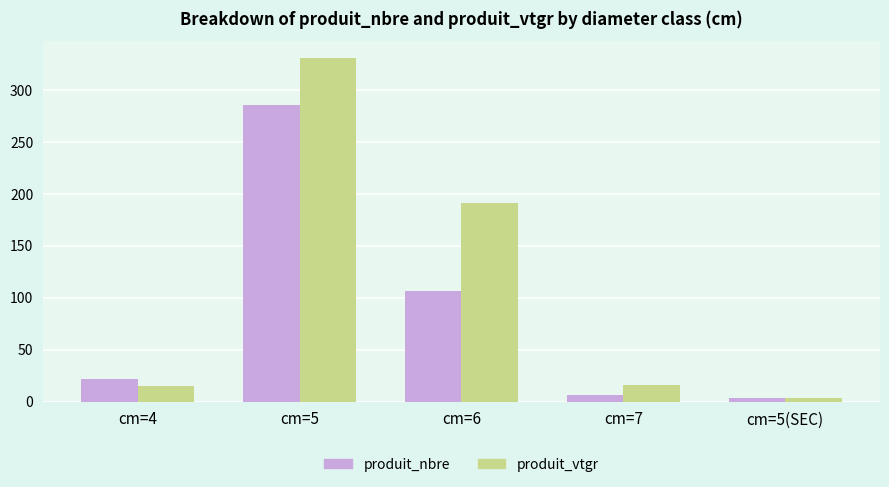

What is the minimum value shown in the chart?

3.7